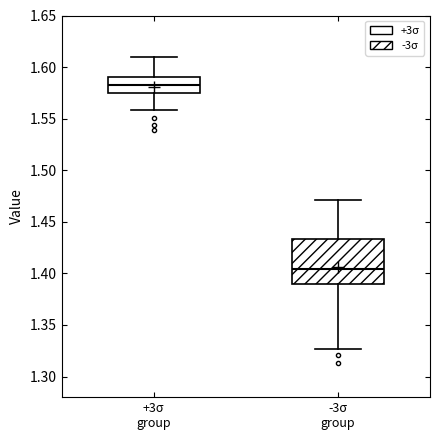

Reading left to right, read every box against the y-axis: the position of its median line, the range the box covers, and the ends of its whiskers. The values are not printed on the chart, so give them approximately, as read against the axis.

+3σ group: median 1.580, box 1.575 to 1.590, whiskers 1.560 to 1.610
-3σ group: median 1.405, box 1.390 to 1.435, whiskers 1.325 to 1.470